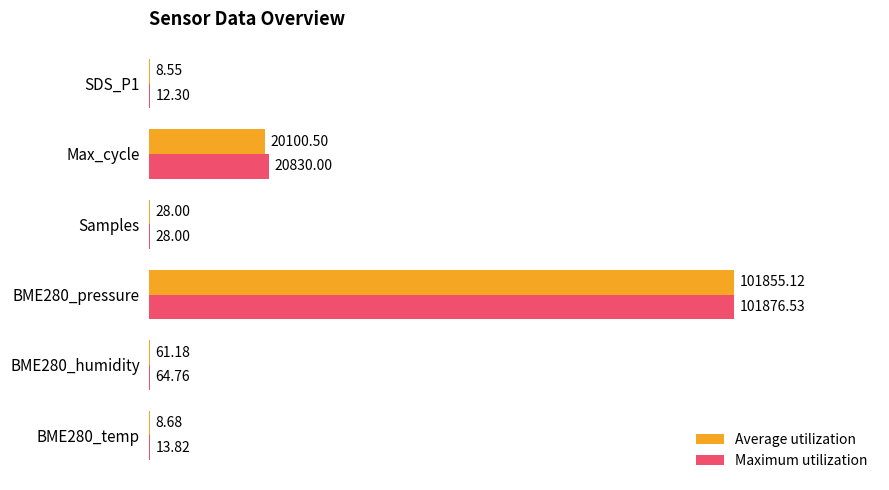

Which series changed the most between BME280_pressure and Samples?

Maximum utilization